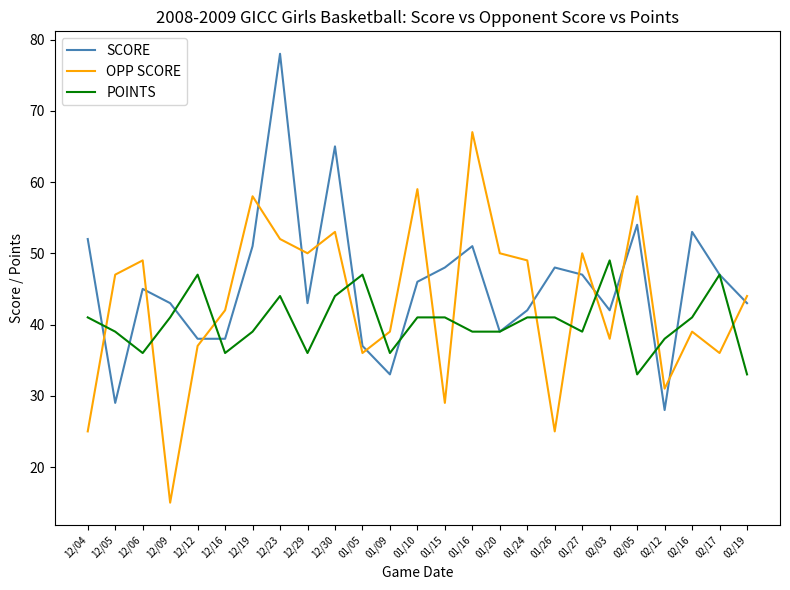

What is the difference between the OPP SCORE values at 12/19 and 02/12?

27